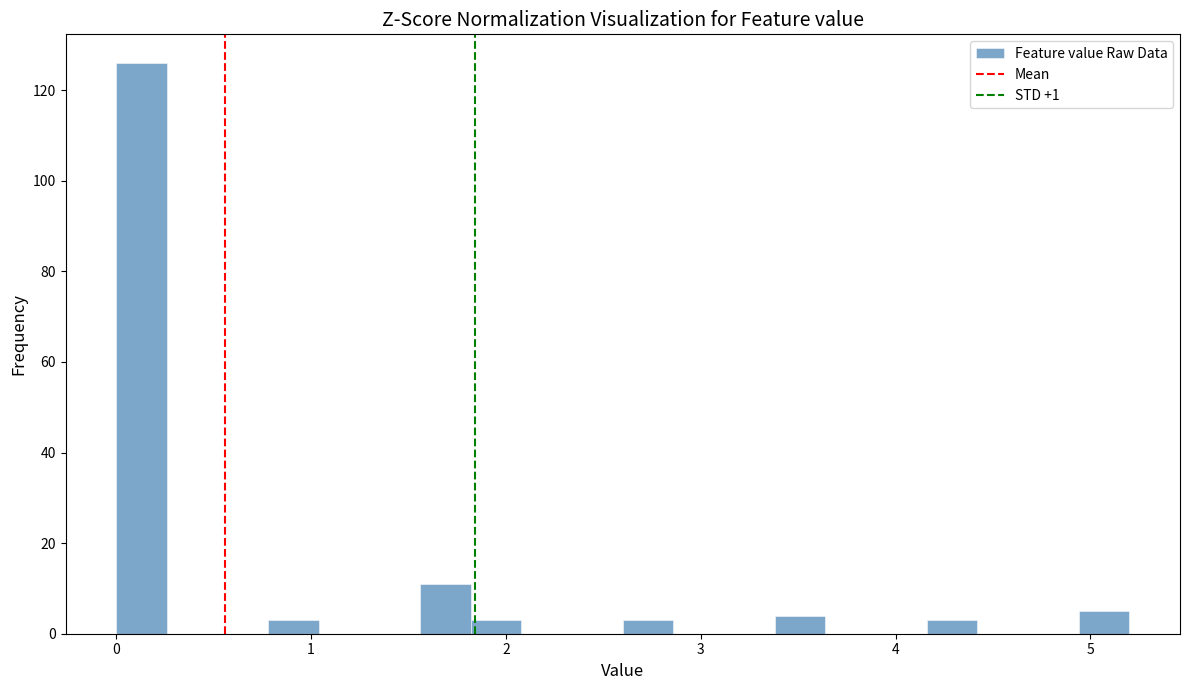

Read against the x-axis, roughly where is the centre of the tallest bar?

0.1